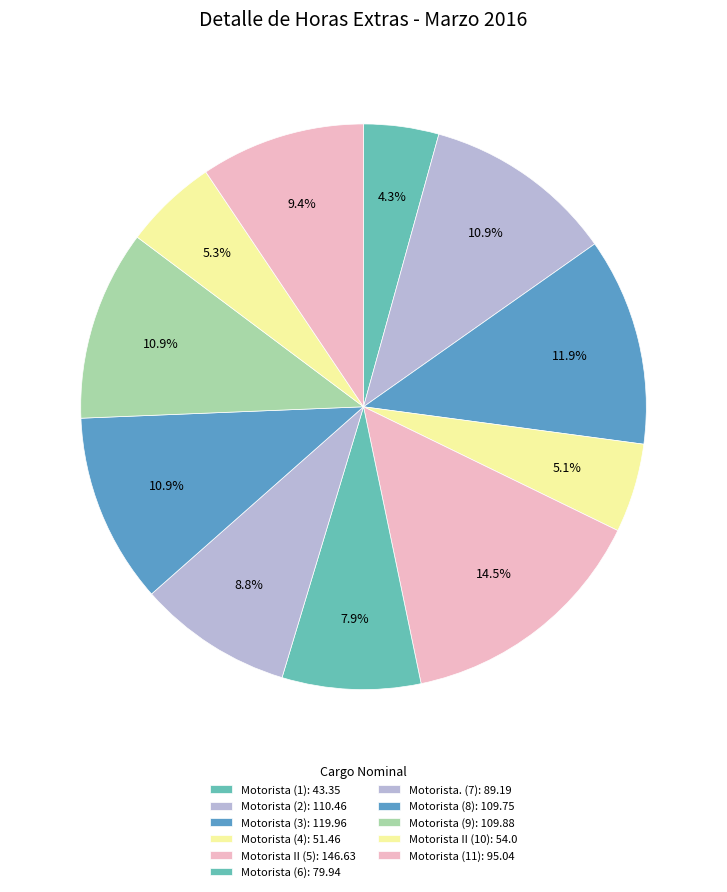

What is the smallest slice in the pie chart?

Motorista (1)